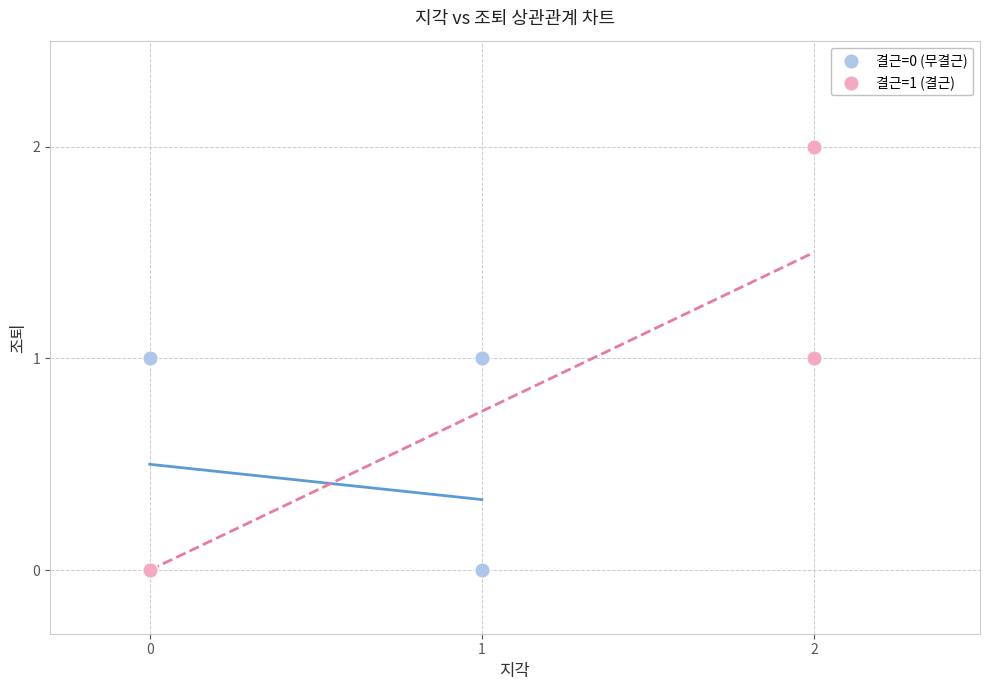

Which series reaches the maximum Y coordinate?

결근=1 (결근)